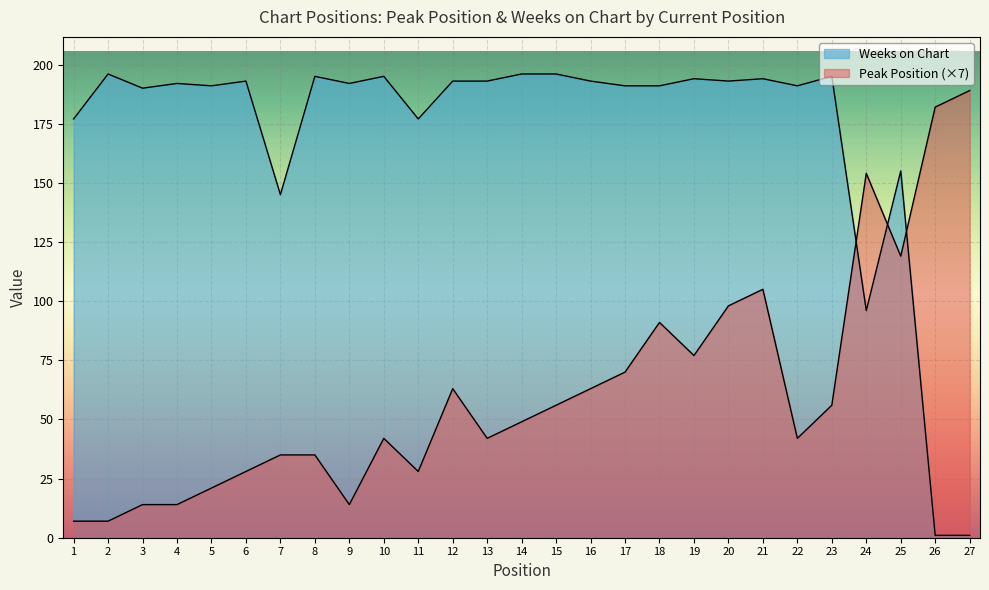

Count the number of data series in this chart.

2